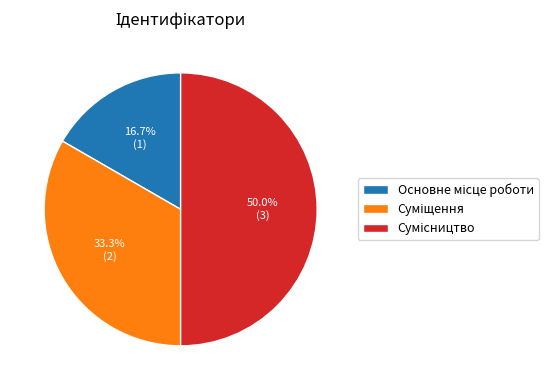

What is the largest slice in the pie chart?

Сумісництво